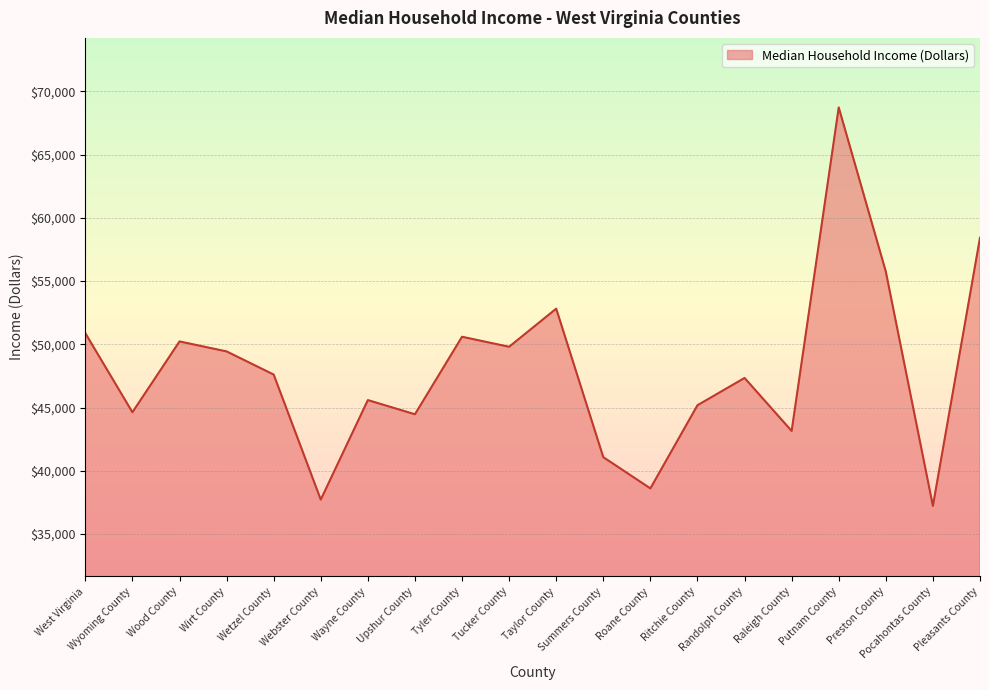

Which label corresponds to the largest value in the chart?

Putnam County